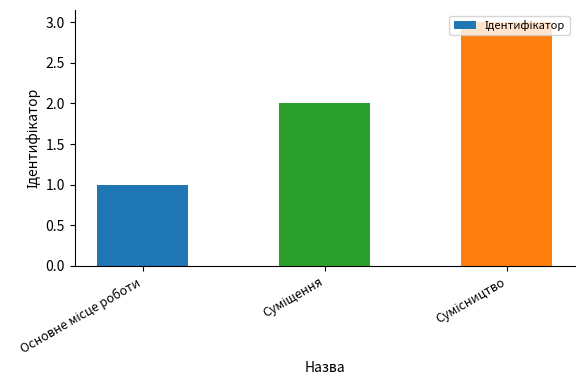

How many series are shown in this chart?

1